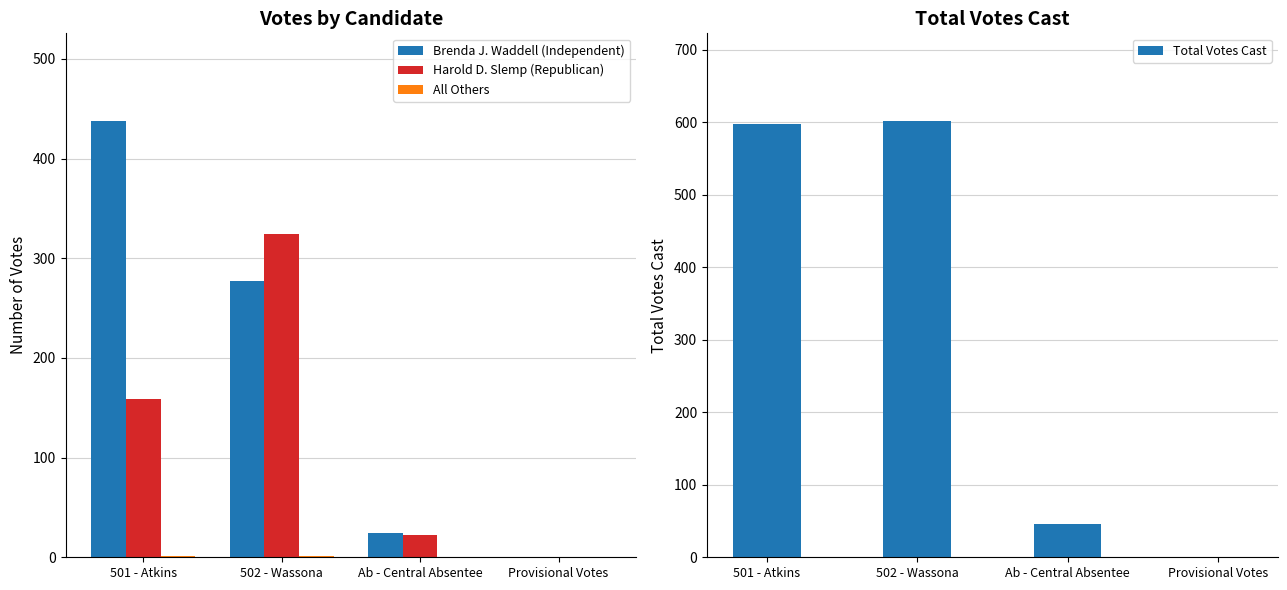

Which series has the largest total across all categories?

Total Votes Cast